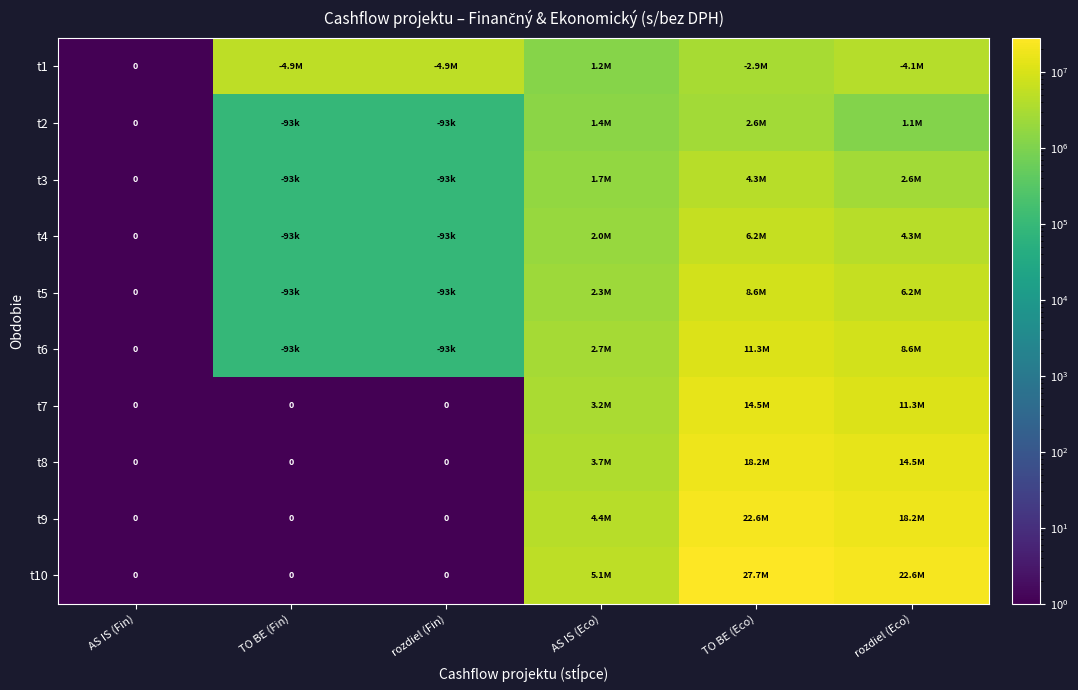

Rank the series at TO BE (Fin) from lowest to highest value.

t7, t8, t9, t10, t2, t3, t4, t5, t6, t1